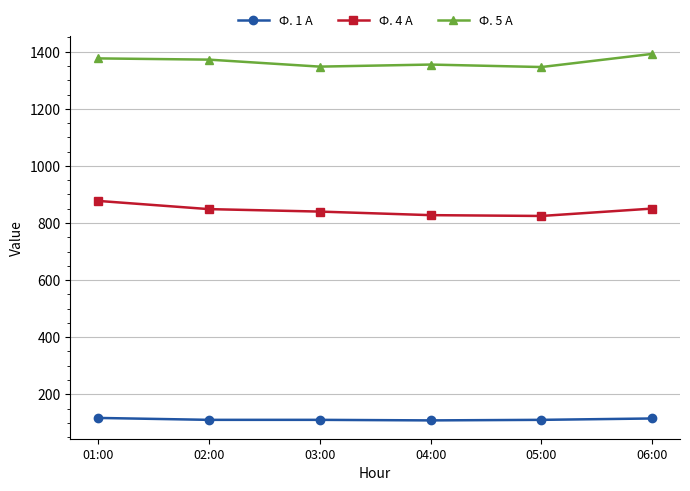

What is the difference between the maximum and minimum values in the Ф. 4 А series?

52.8